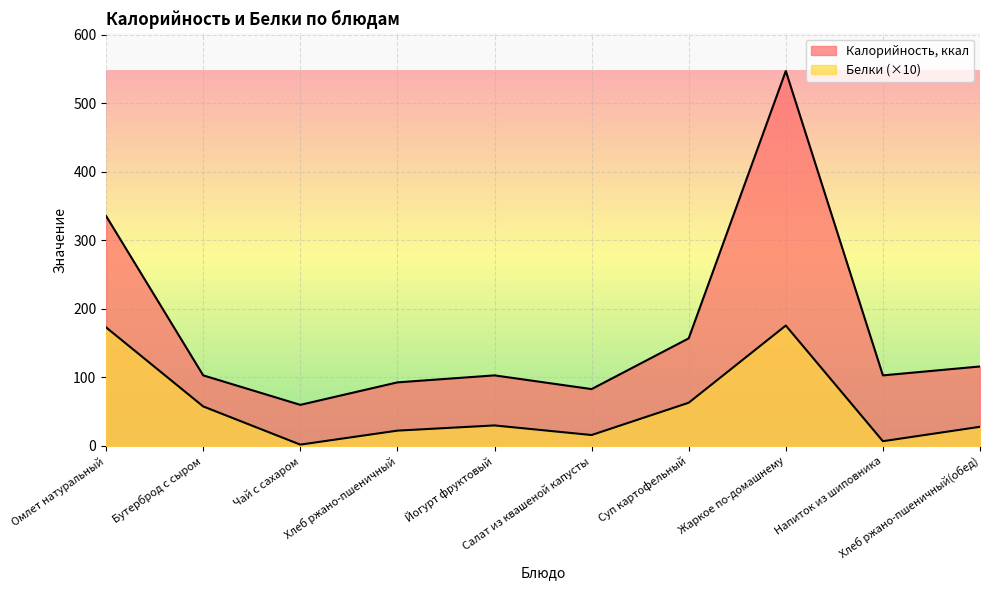

True or false: Калорийность, ккал has a value of 335.4 at Омлет натуральный.

True